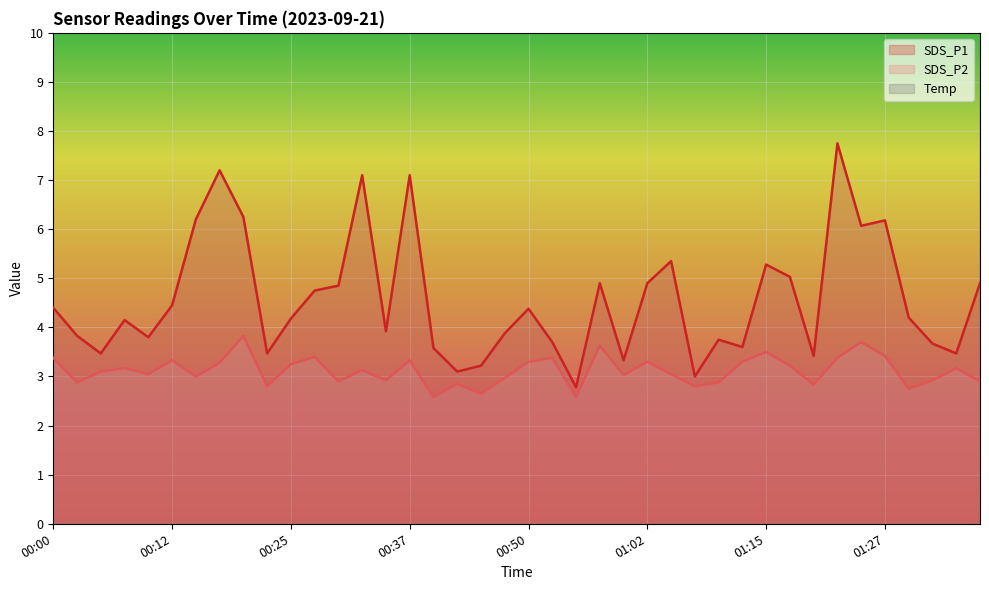

What is the difference between the maximum and minimum values in the SDS_P1 line series?

5.0